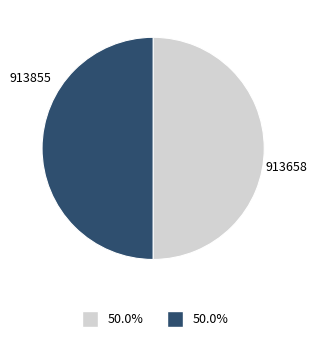

Does 913658 account for over 50% of the chart?

No